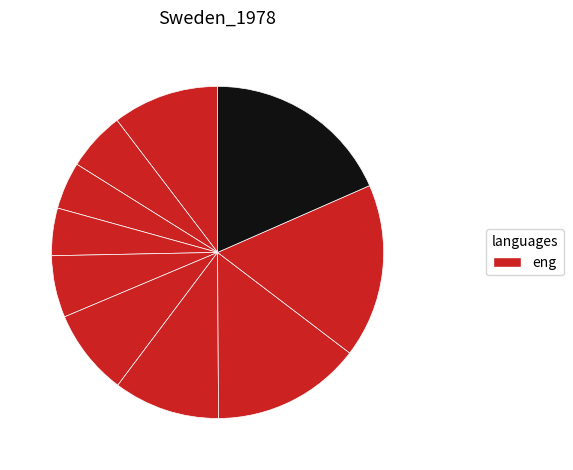

Rank the categories by value from highest to lowest.

pct95, pct85, pct75, pct05, pct65, pct55, pct45, pct15, pct35, pct25